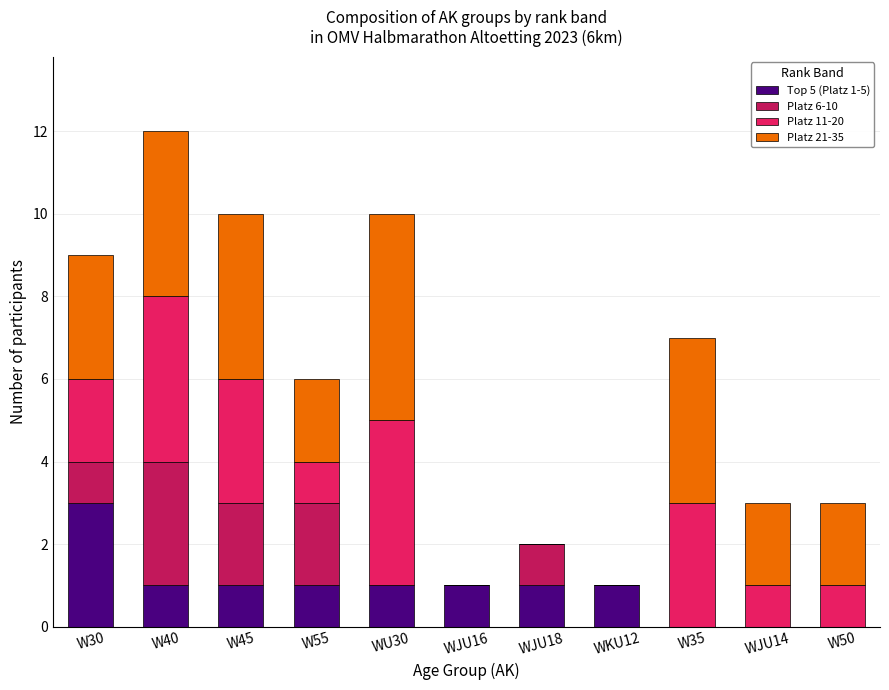

What is the total value across all series at W30?

9